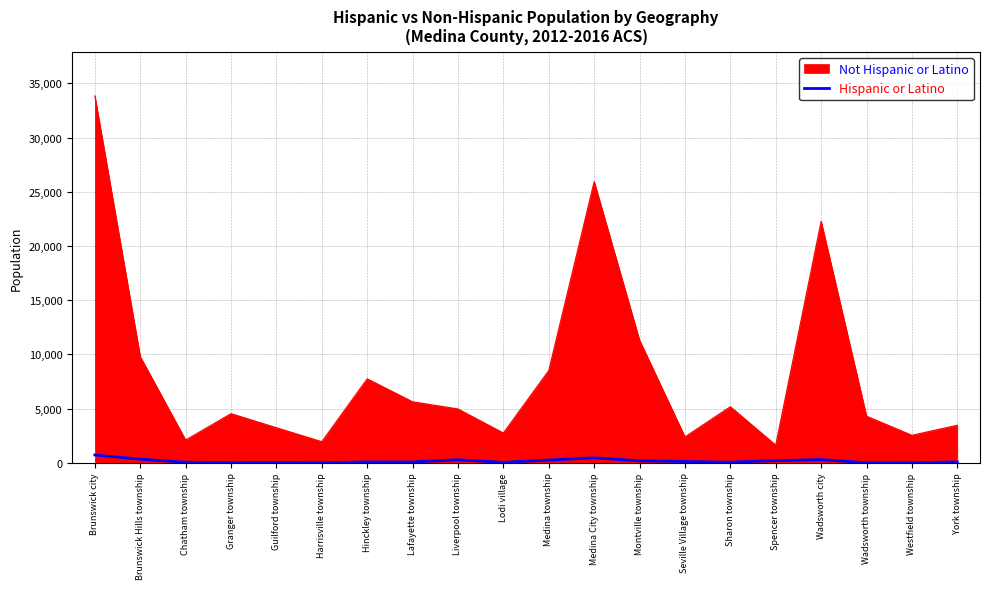

What is the maximum value for Not Hispanic or Latino?

33856